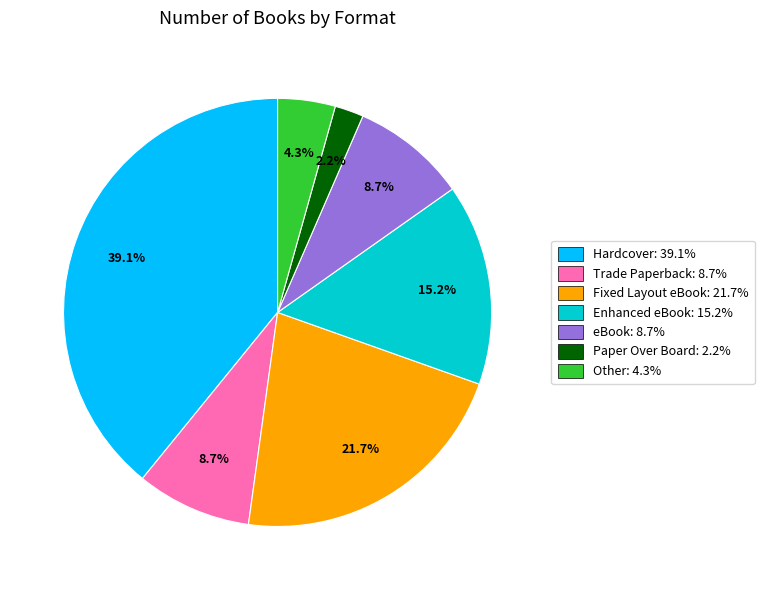

True or false: Other accounts for 16% of the total.

False